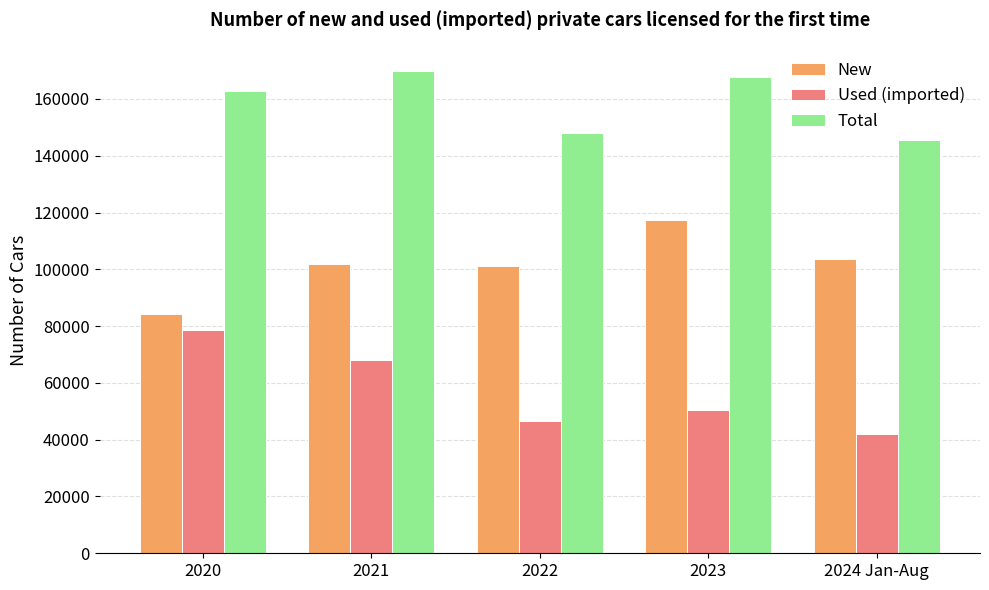

The value of New at 2023 is 79360. True or false?

False